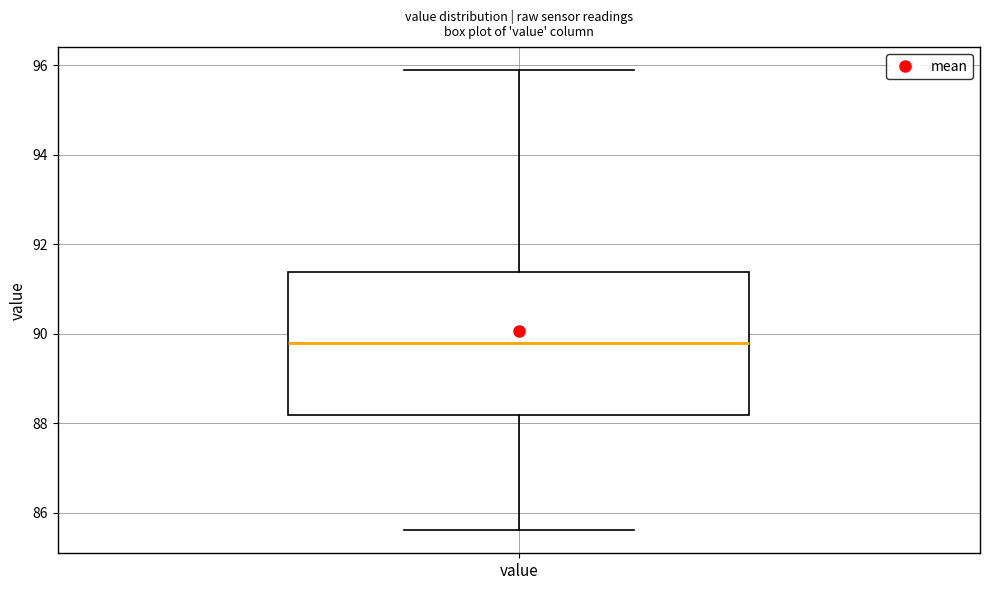

Read this box plot against the y-axis: the position of the median line, the range covered by the box, and the ends of both whiskers. The values are not printed on the chart, so give them approximately, as read against the axis.

median 89.8, box 88.2 to 91.4, whiskers 85.6 to 95.8